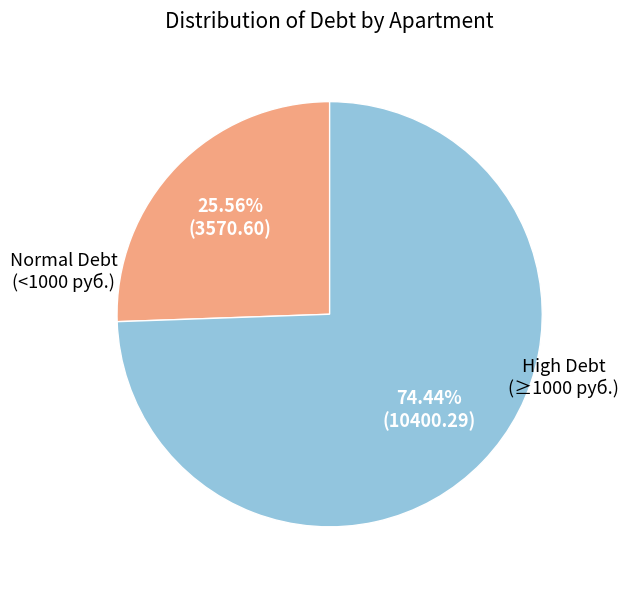

Rank the categories by value from highest to lowest.

High Debt (≥1000 руб.), Normal Debt (<1000 руб.)